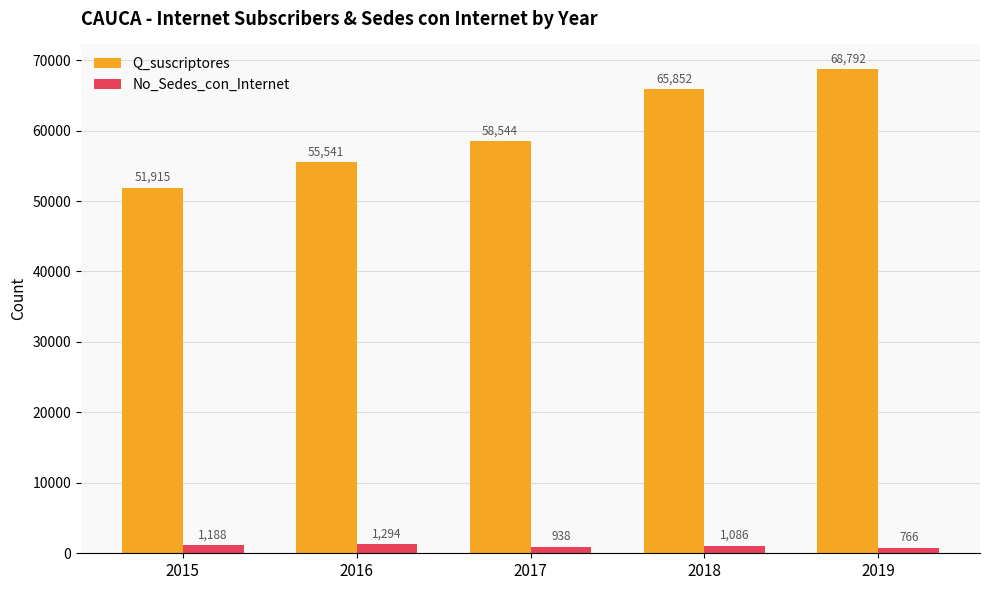

The No_Sedes_con_Internet series shows 1294 at 2016. True or false?

True